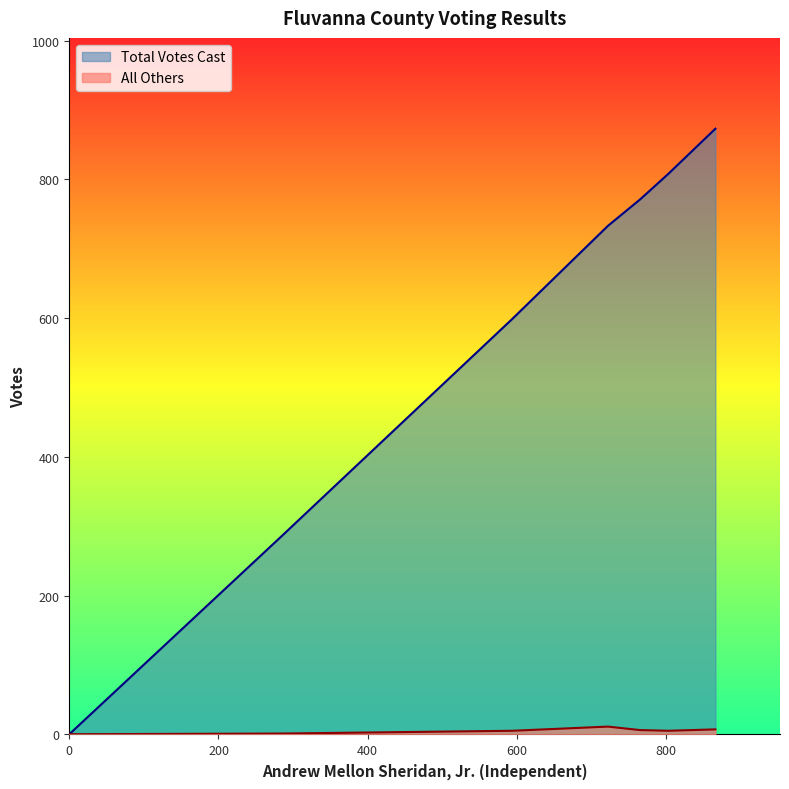

At how many categories does at least one series exceed 161?

6